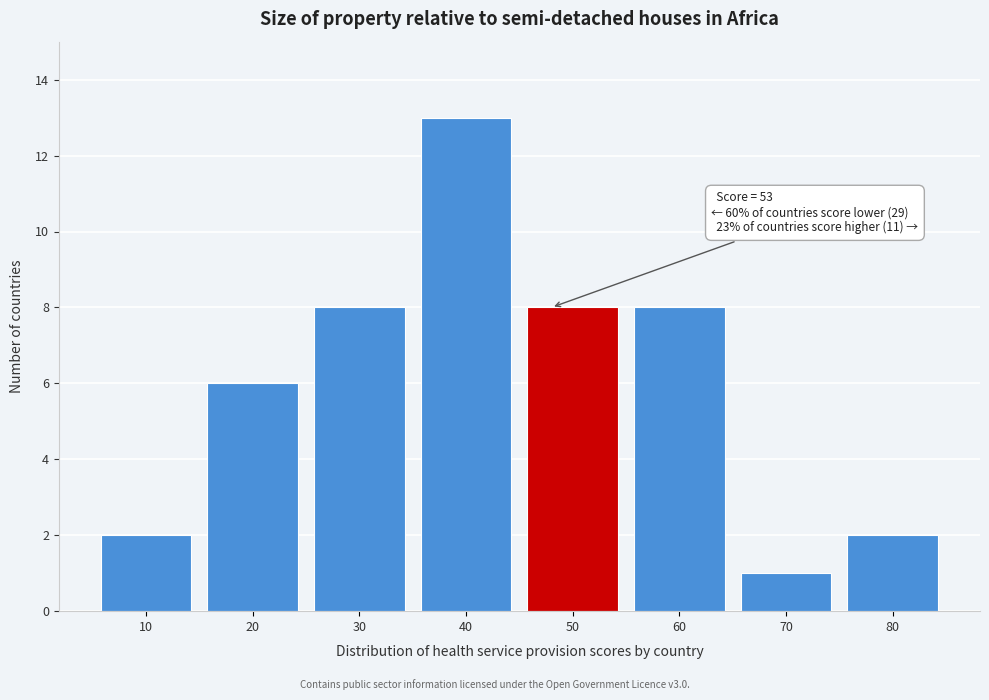

Reading left to right, list all the values displayed in this chart.

10=2	20=6	30=8	40=13	50=8	60=8	70=1	80=2